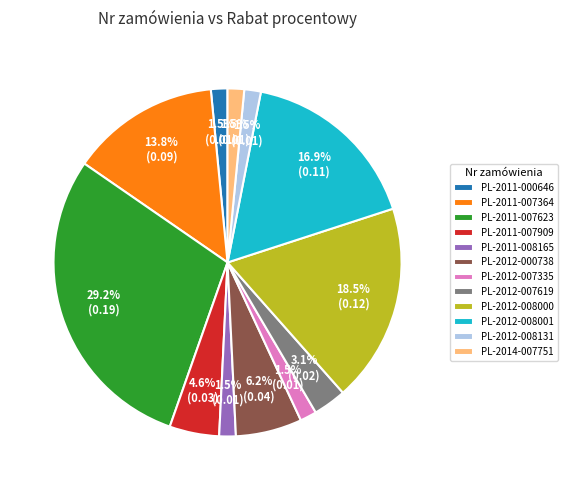

How many segments does this pie chart have?

12